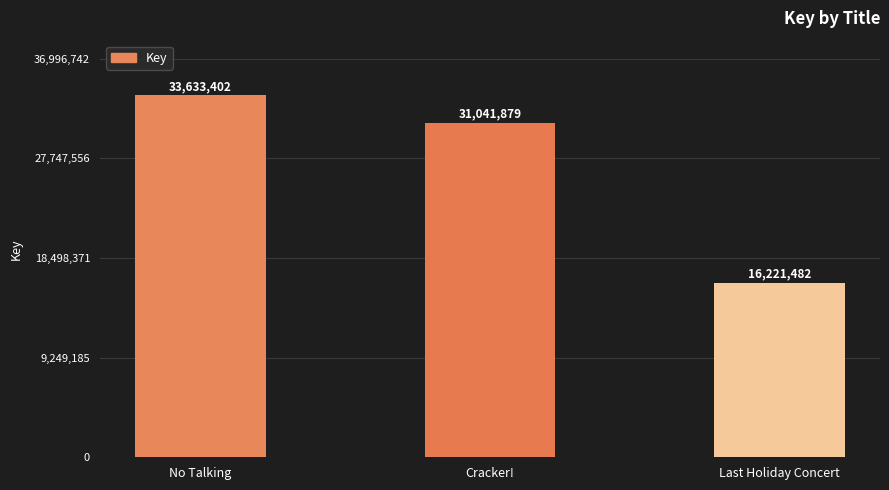

What is the average value?

26965588